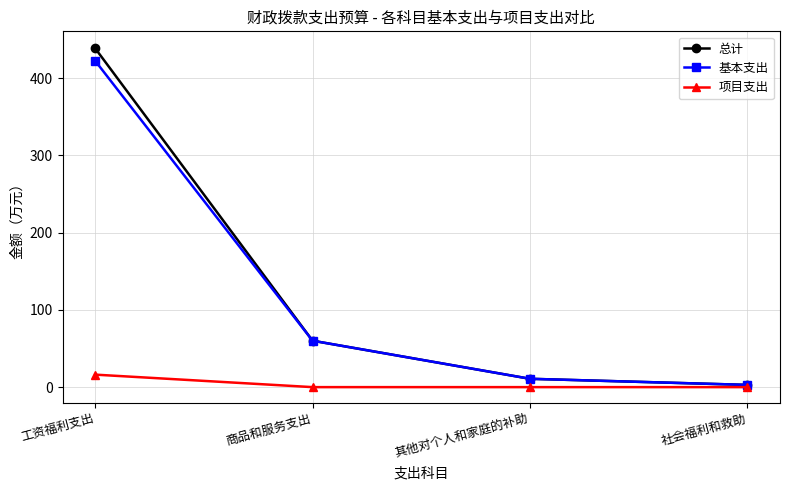

What is the label of the 3rd point from the right?

商品和服务支出